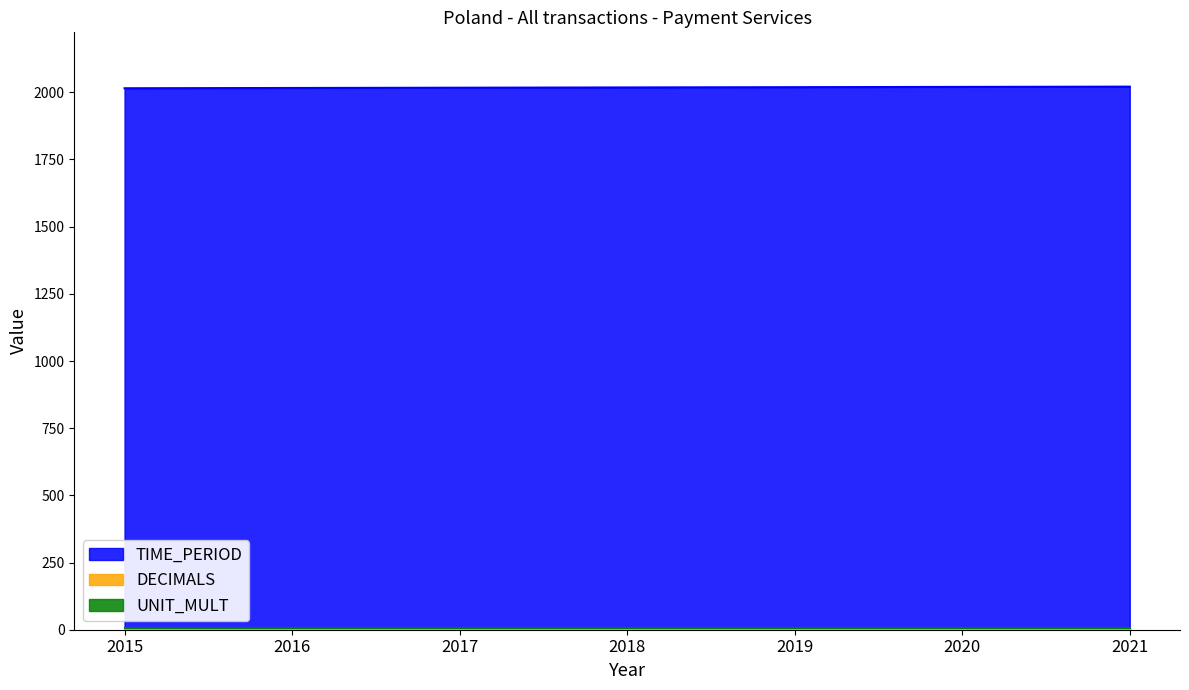

What is the total value across all series at 2019?

2028